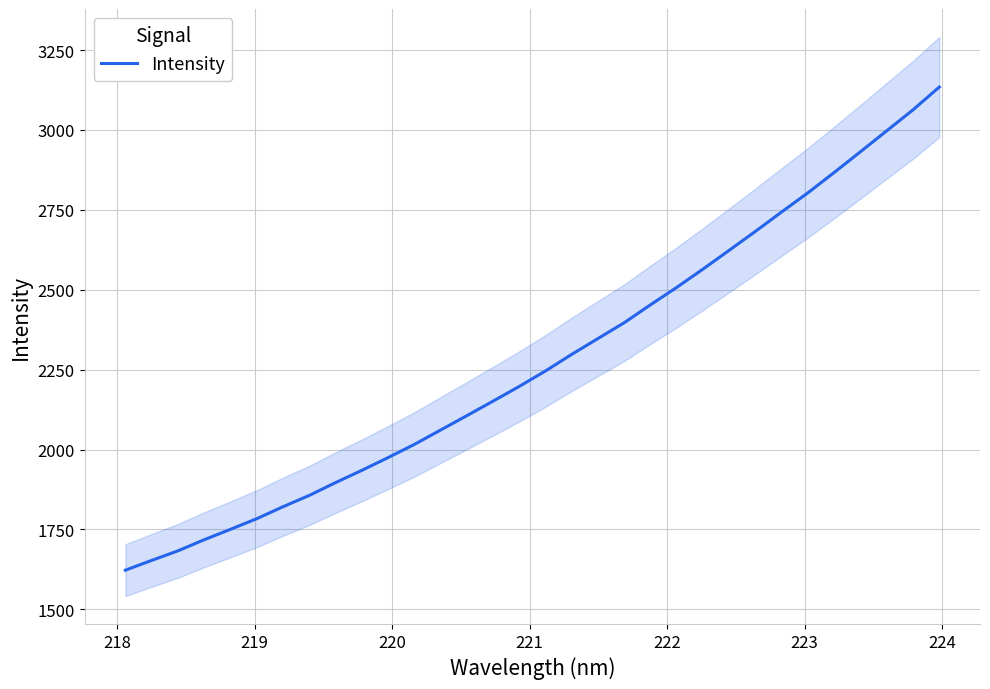

What is the minimum value shown in the chart?

1622.3